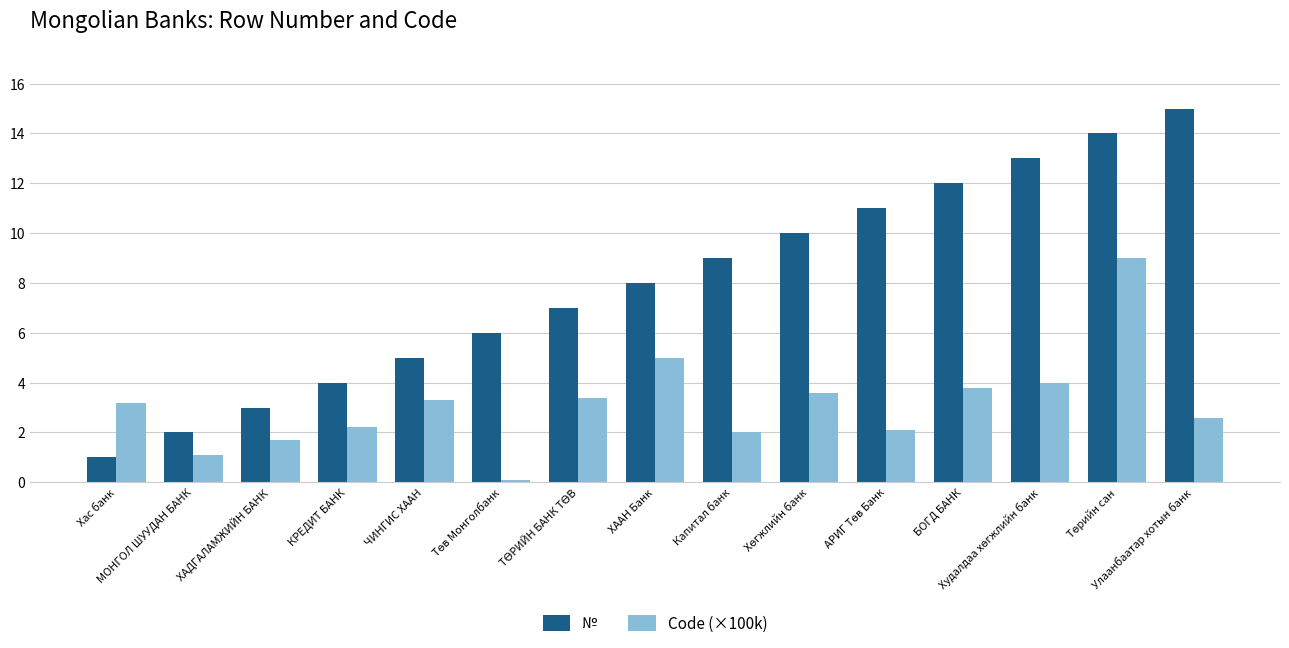

How many values in the Code (×100k) series exceed 3?

8